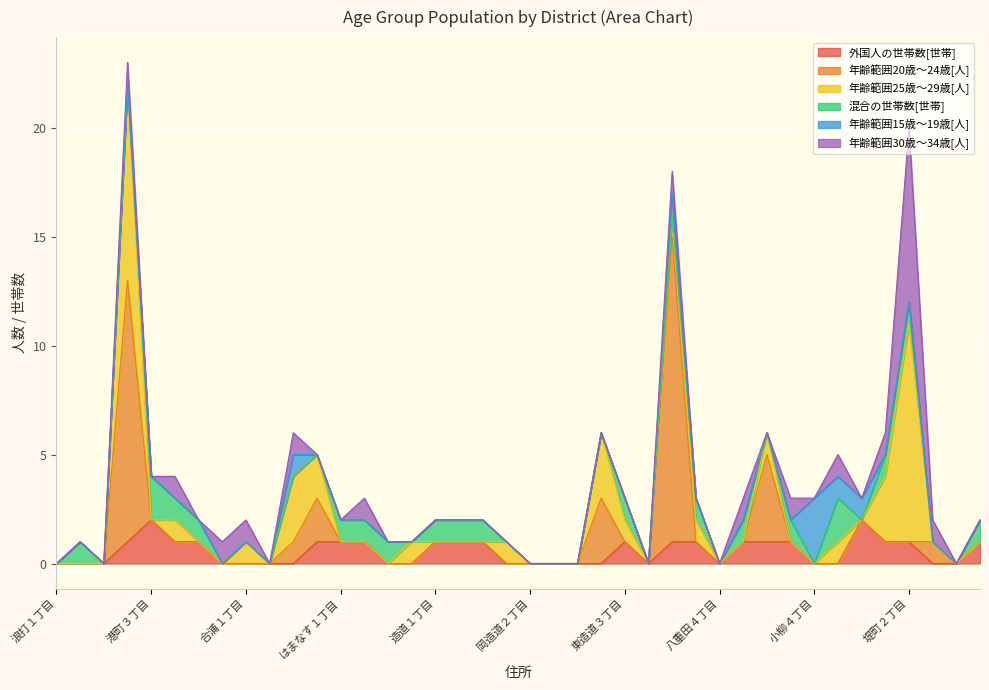

Where is the first local maximum for 混合の世帯数[世帯]?

浪打２丁目